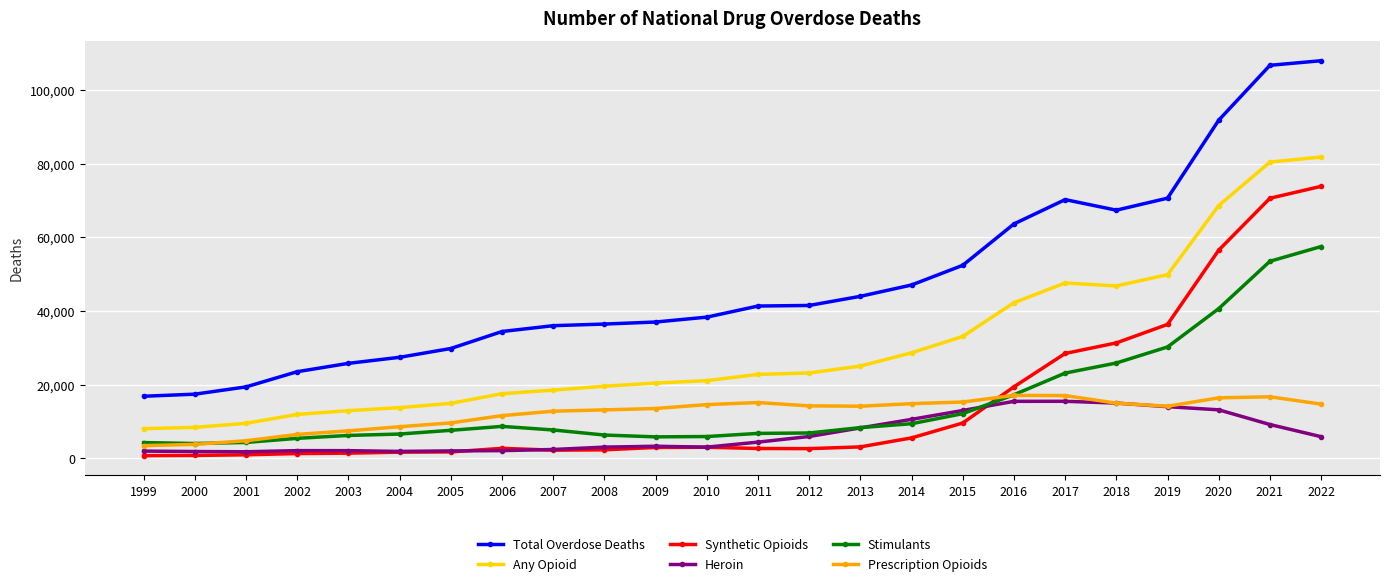

At how many categories does at least one series exceed 734?

24